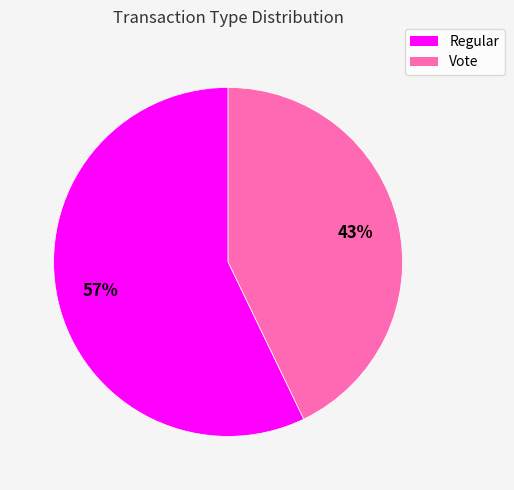

What is the largest slice in the pie chart?

Regular